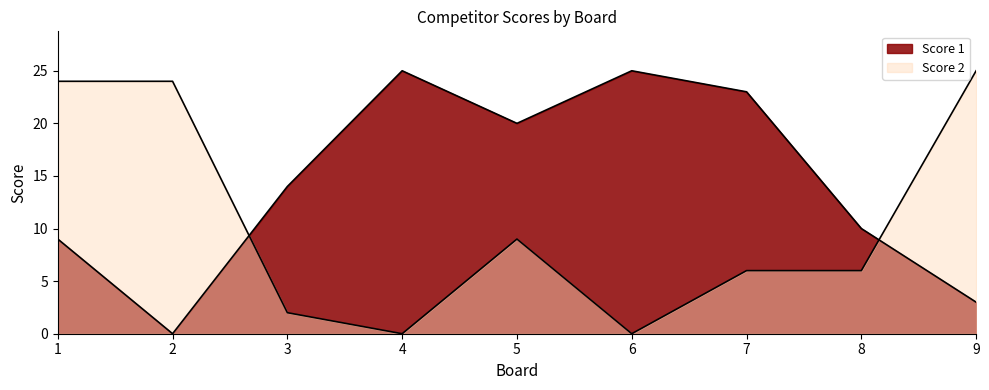

At how many categories does at least one series exceed 5?

9